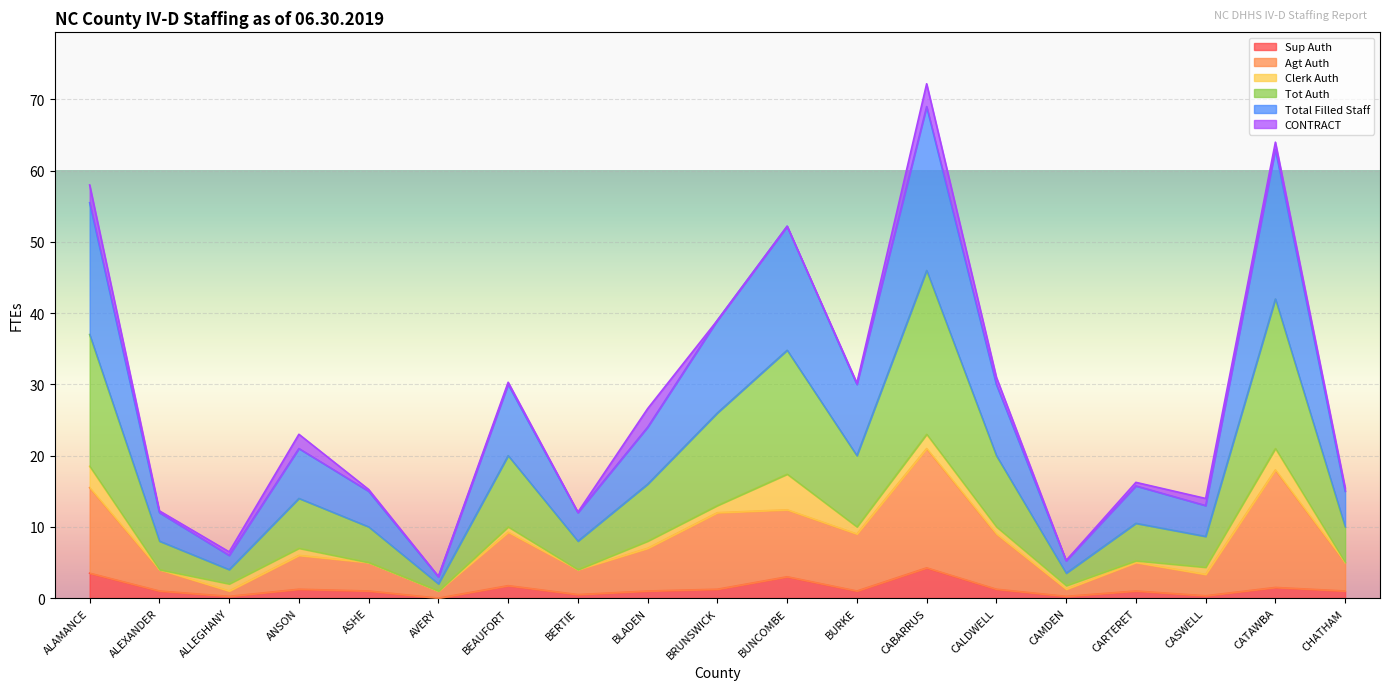

How many values in the Agt Auth series are below 6?

9